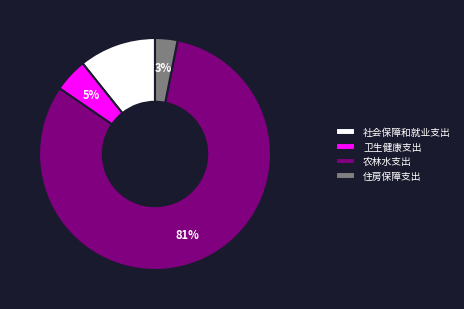

Is the sum of 社会保障和就业支出 and 住房保障支出 greater than half?

No